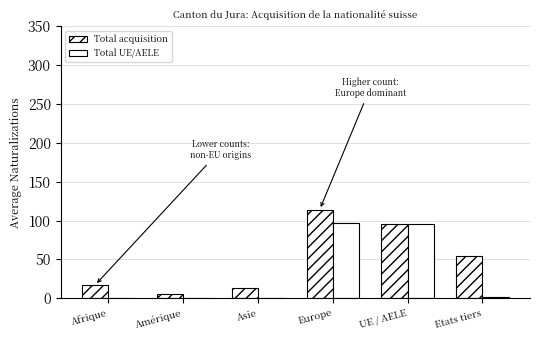

What is the difference between the Total UE/AELE values at Etats tiers and Asie?

2